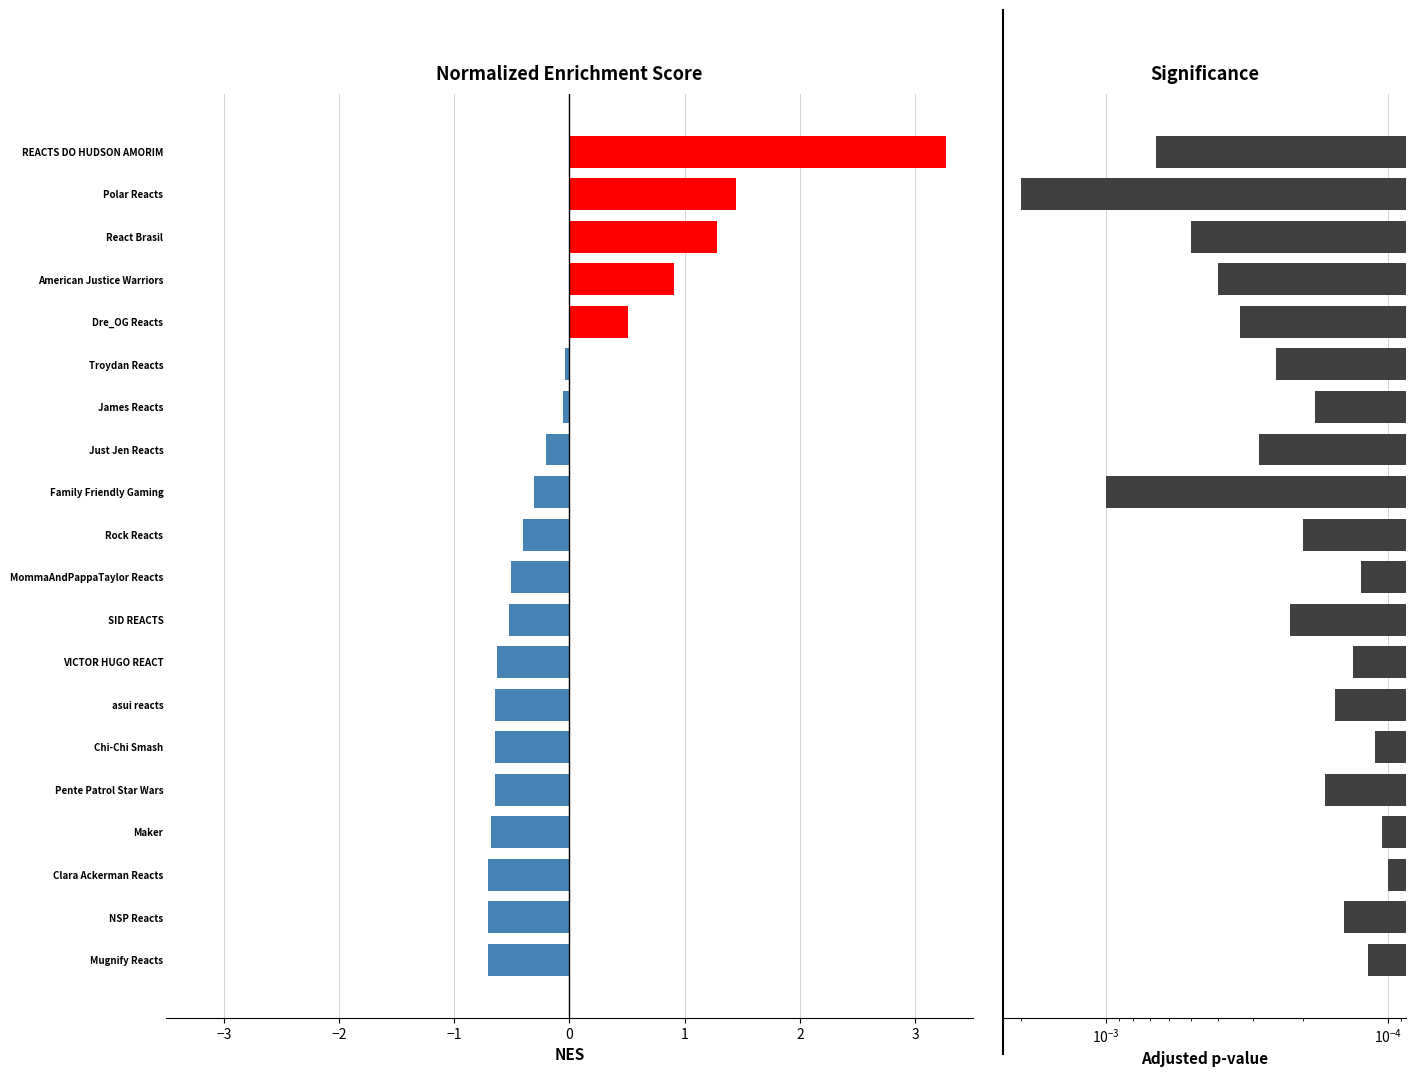

The NES series shows -0.2 at MommaAndPappaTaylor Reacts. True or false?

False